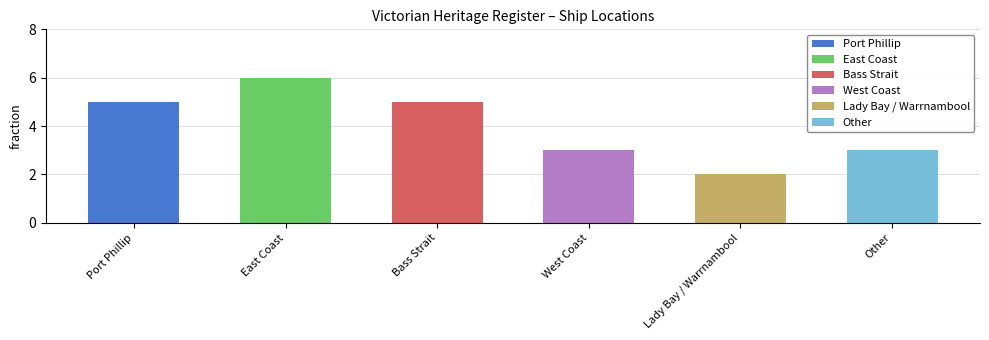

What is the label of the 3rd bar from the right?

West Coast